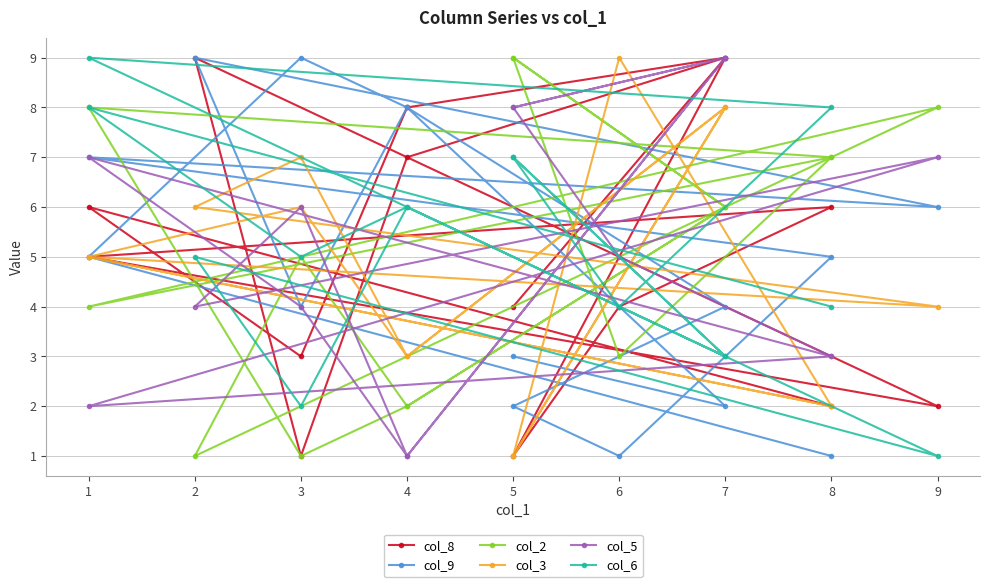

What is the value of the col_8 point at the 6th from the left?

2